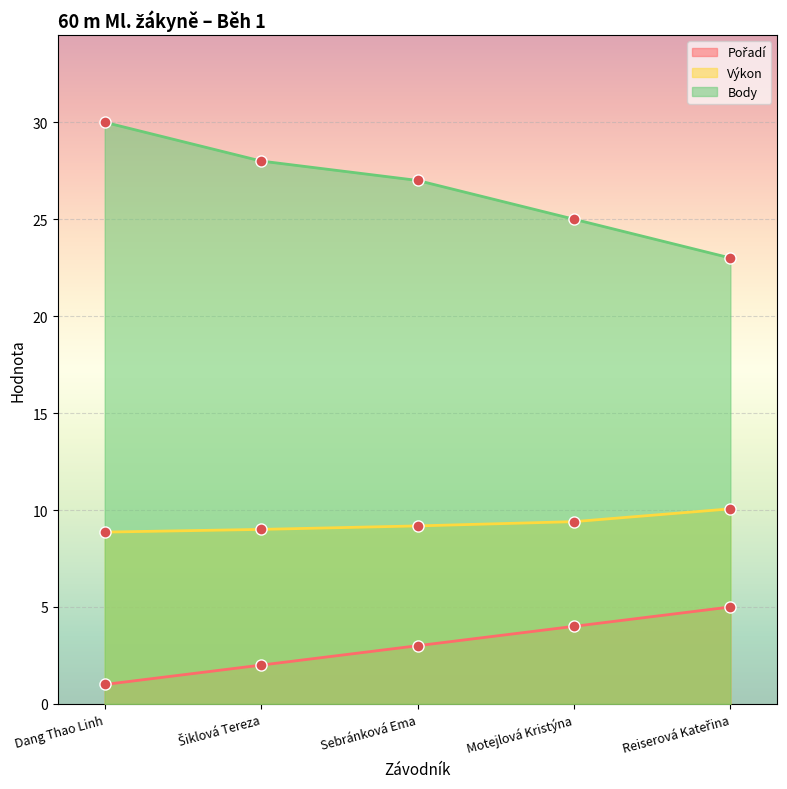

True or false: Body and Výkon cross at least once.

False